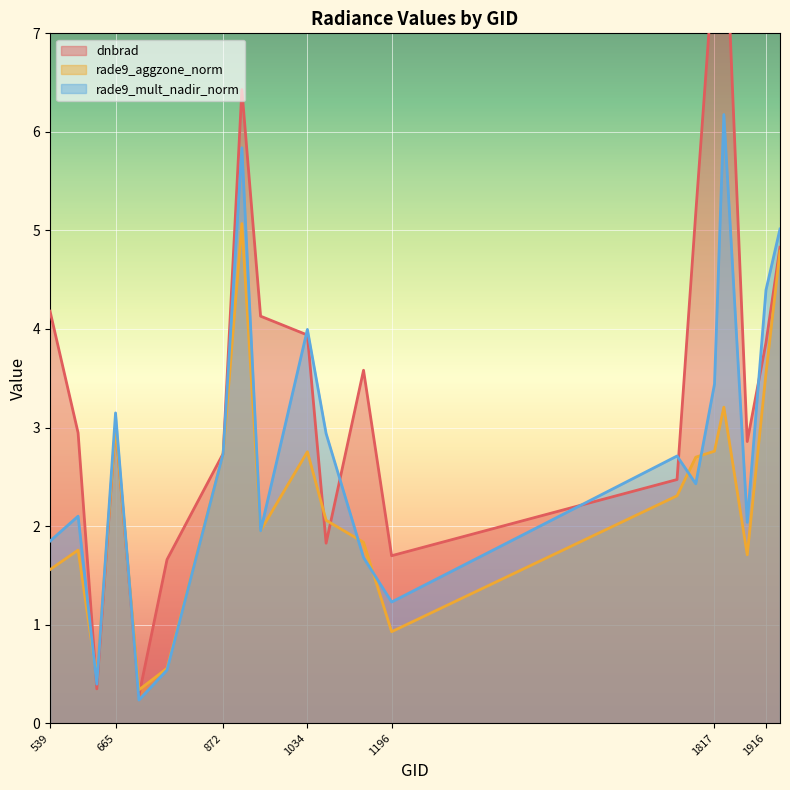

What is the difference between the maximum and second lowest values in the rade9_mult_nadir_norm series?

5.8